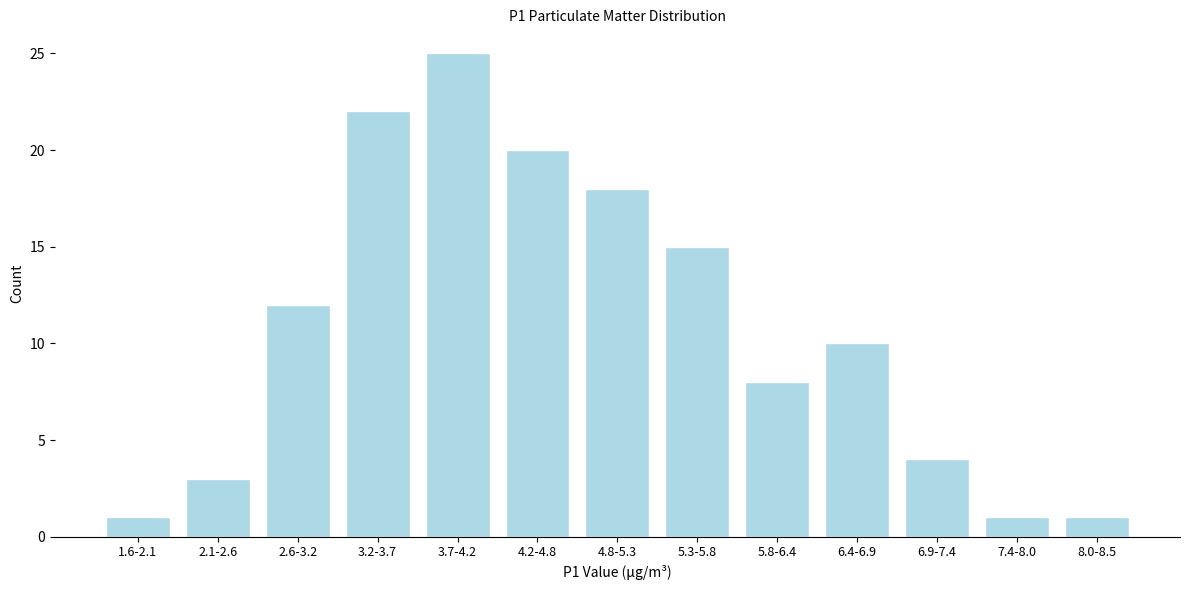

Reading left to right, transcribe all the data shown in this chart.

1.6-2.1=1	2.1-2.6=3	2.6-3.2=12	3.2-3.7=22	3.7-4.2=25	4.2-4.8=20	4.8-5.3=18	5.3-5.8=15	5.8-6.4=8	6.4-6.9=10	6.9-7.4=4	7.4-8.0=1	8.0-8.5=1